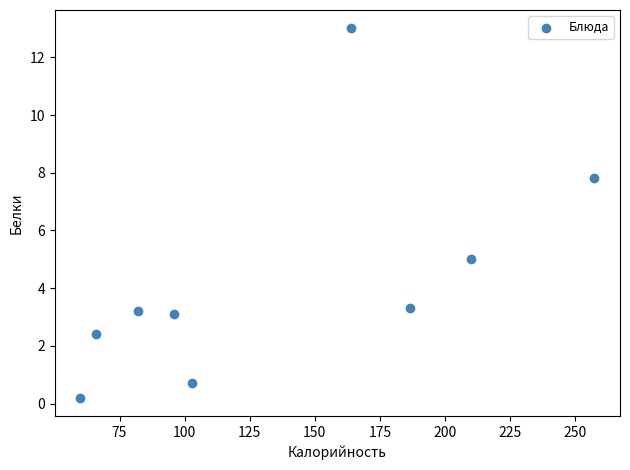

What Y value in the scatter plot is closest to 6?

5.0